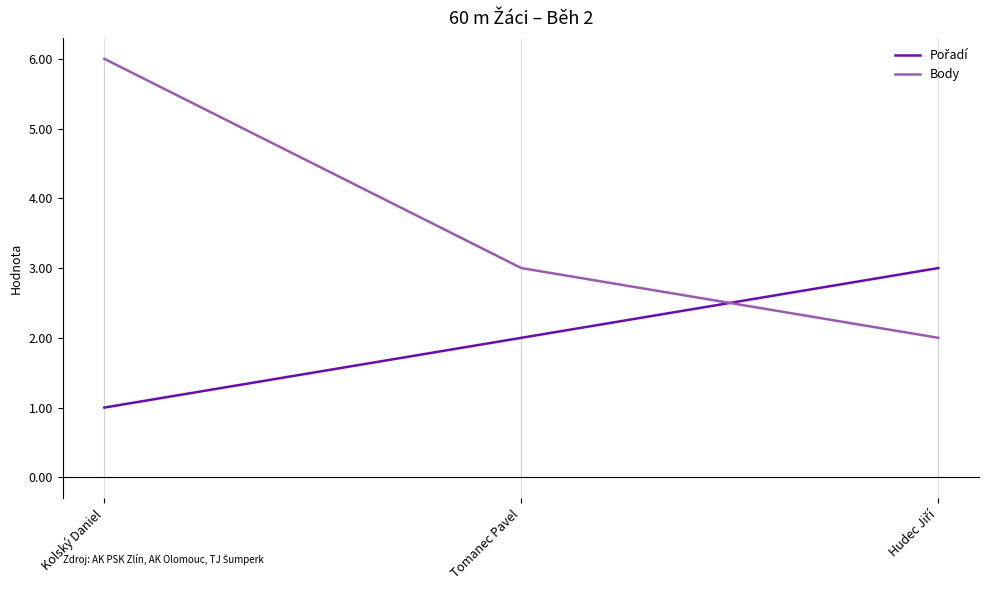

Reading left to right, transcribe all the data shown in this chart.

Pořadí: 1	2	3
Body: 6	3	2